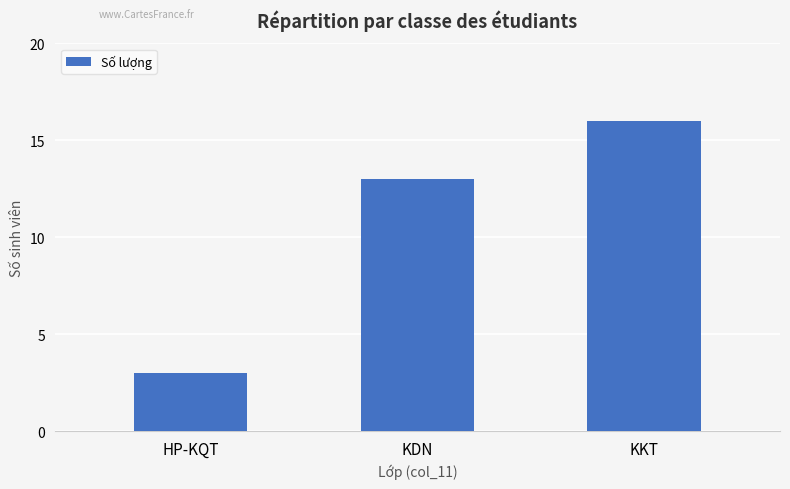

What is the greatest value displayed?

16